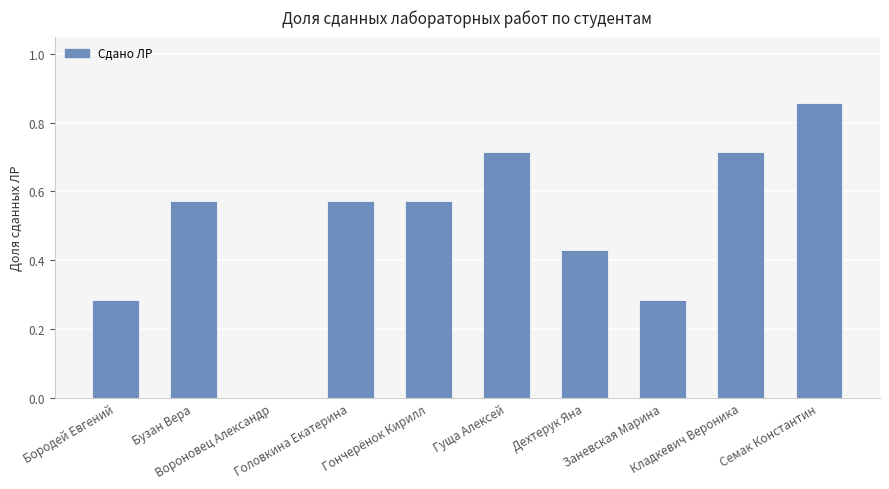

What is the sum of all values?

5.0